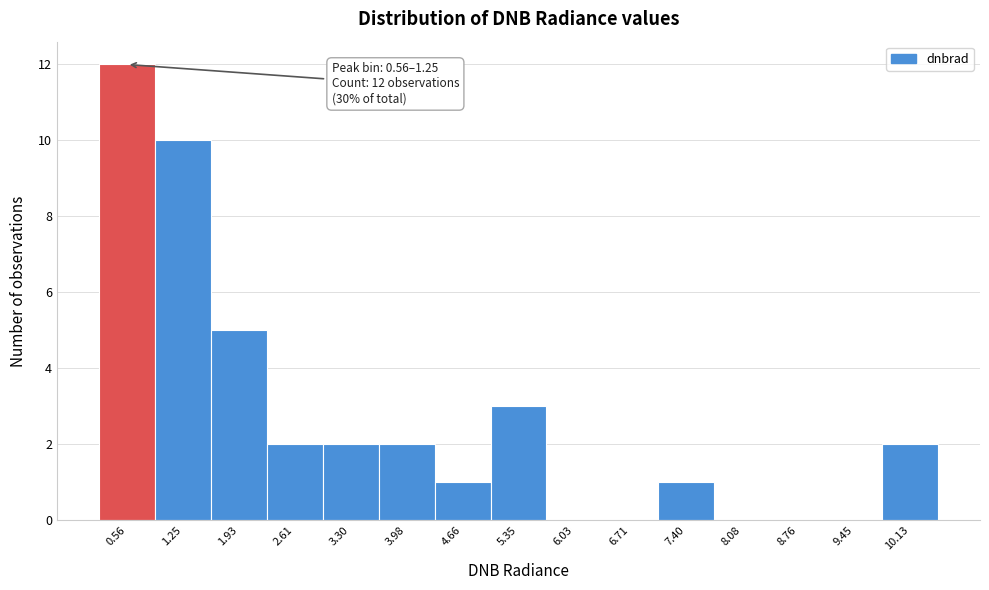

Reading left to right, what are all the values shown in this chart?

0.56=12	1.25=10	1.93=5	2.61=2	3.30=2	3.98=2	4.66=1	5.35=3	6.03=0	6.71=0	7.40=1	8.08=0	8.76=0	9.45=0	10.13=2